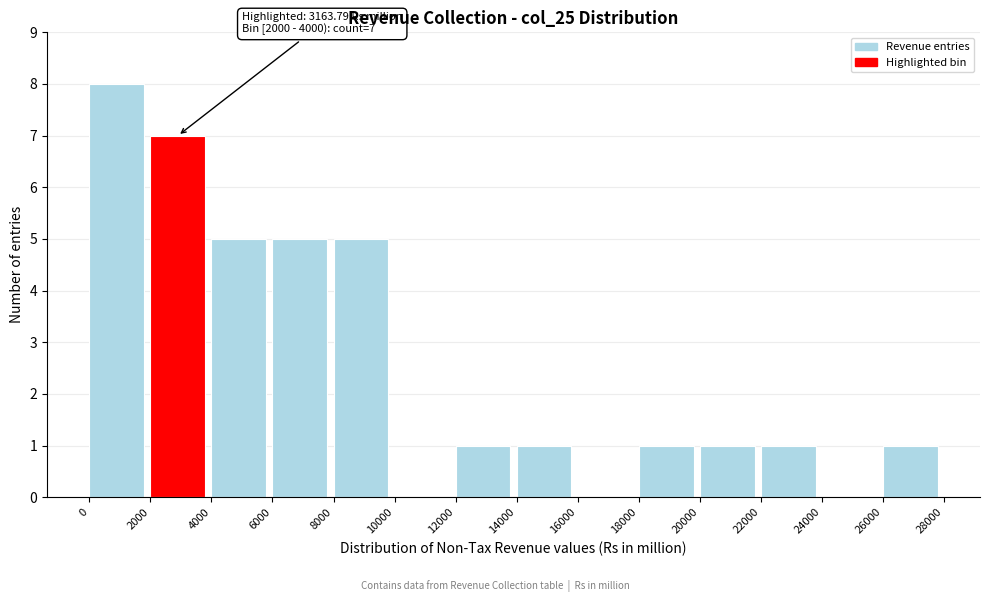

Which range on the x-axis has the tallest bar?

0 to 2000